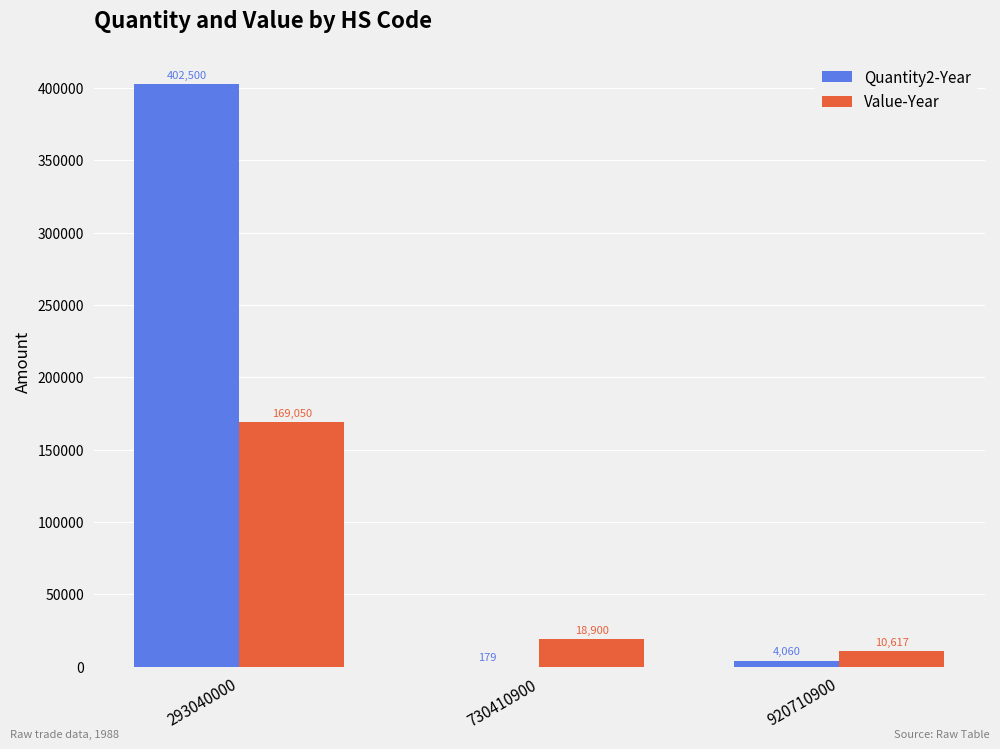

The value of Quantity2-Year at 920710900 is 4060. True or false?

True